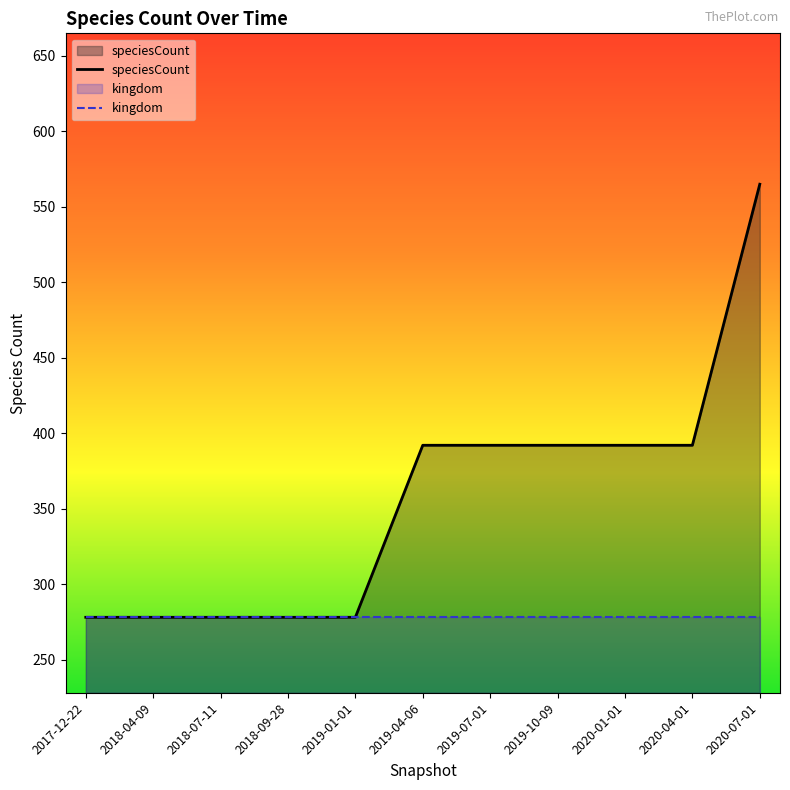

Reading left to right, list all the values displayed in this chart.

278	278	278	278	278	392	392	392	392	392	565